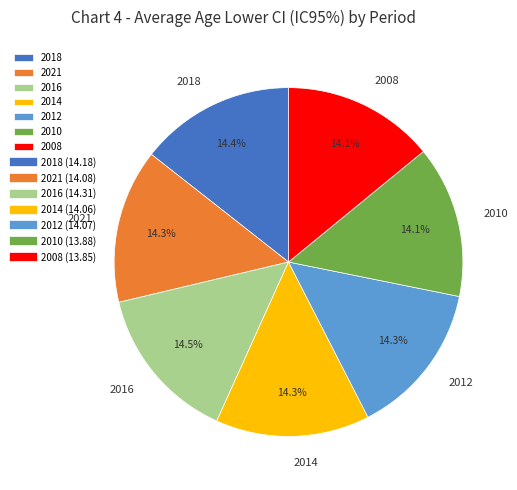

To the nearest percent, what percentage of the pie is 2014?

14%